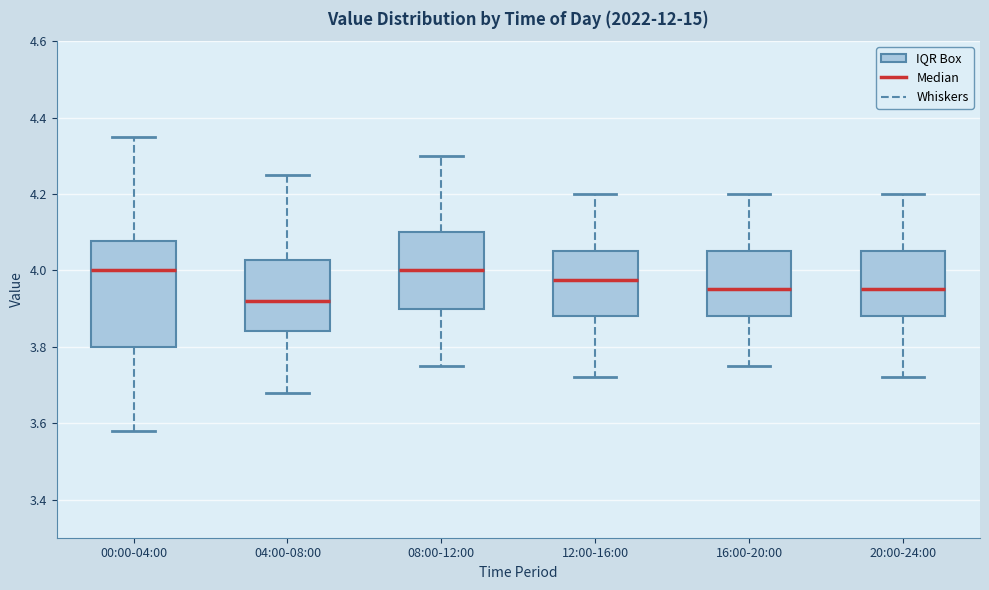

Reading left to right, transcribe this box plot: for each box, give where its median line is, the range the box spans, and where its two whiskers end, as read against the y-axis. The values are not printed on the chart, so give them approximately, as read against the axis.

00:00-04:00: median 4.00, box 3.80 to 4.08, whiskers 3.58 to 4.36
04:00-08:00: median 3.92, box 3.84 to 4.02, whiskers 3.68 to 4.26
08:00-12:00: median 4.00, box 3.90 to 4.10, whiskers 3.76 to 4.30
12:00-16:00: median 3.98, box 3.88 to 4.06, whiskers 3.72 to 4.20
16:00-20:00: median 3.96, box 3.88 to 4.06, whiskers 3.76 to 4.20
20:00-24:00: median 3.96, box 3.88 to 4.06, whiskers 3.72 to 4.20